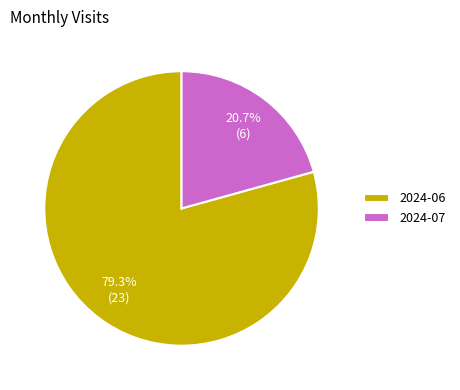

Combined, what portion of the pie is 2024-07 and 2024-06?

100.0%